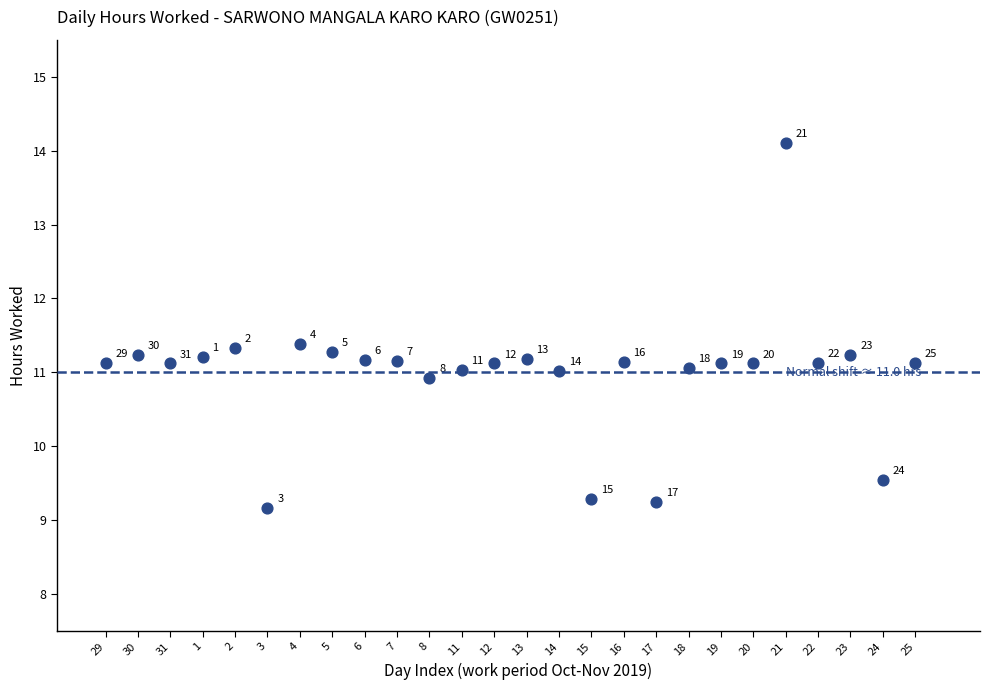

What Y value in the scatter plot is closest to 11?

11.0